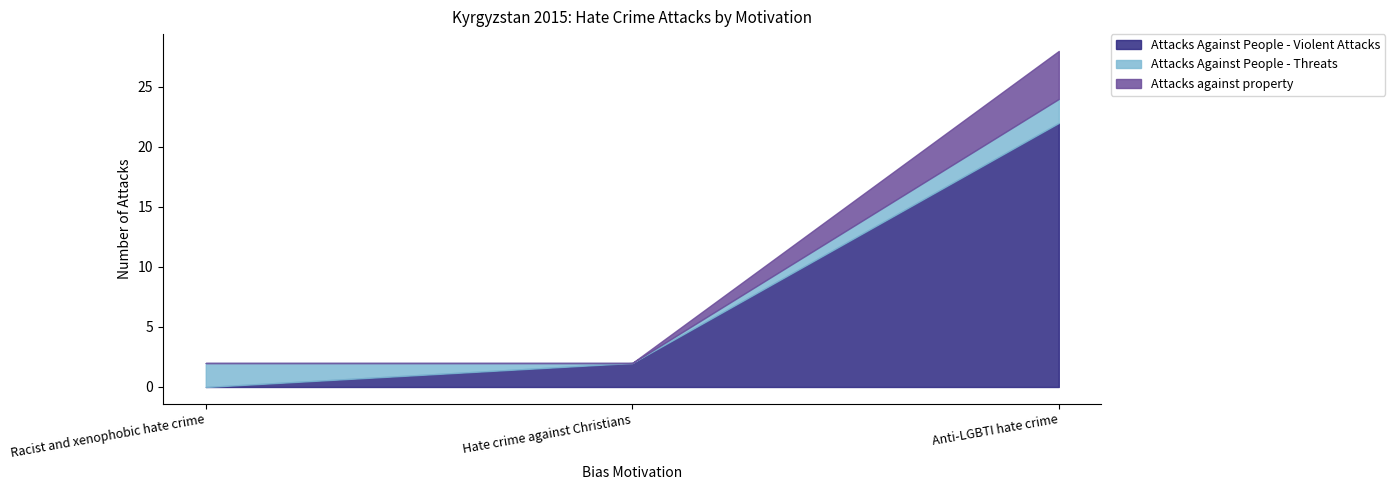

What is the difference between the maximum and minimum values in the Attacks against property series?

4